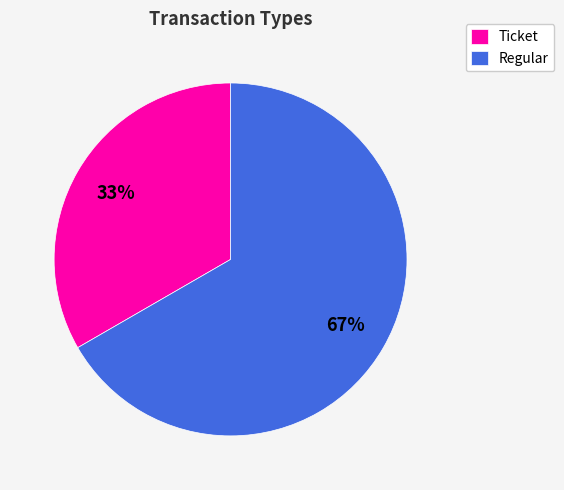

Does any single category account for the majority?

Yes